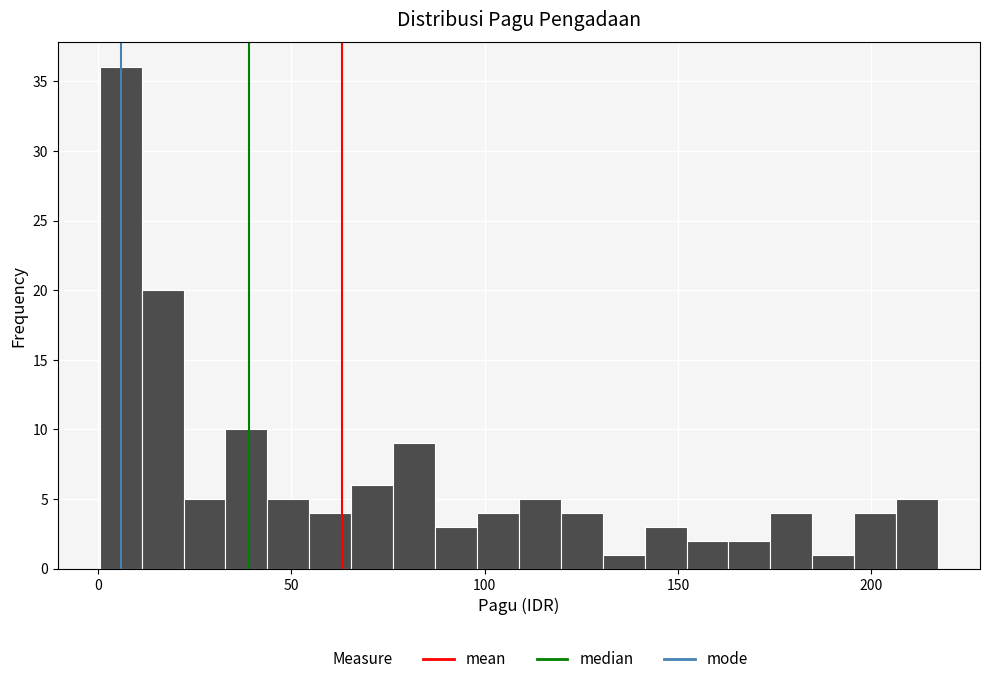

Read against the x-axis, roughly where is the centre of the tallest bar?

5